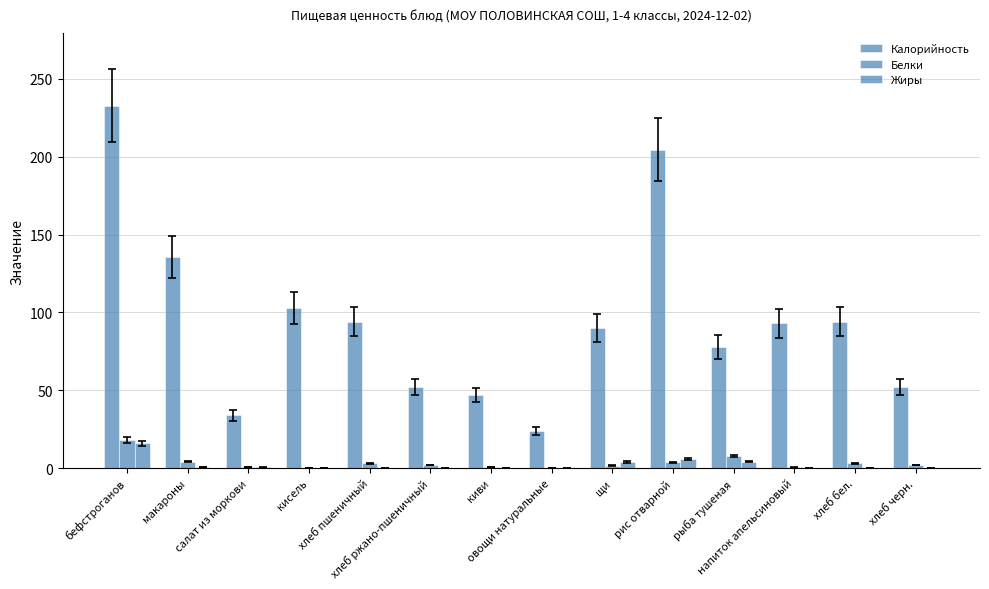

Reading left to right, extract all data points from this chart.

Калорийность: 232.8	135.6	34.0	103.0	94.0	52.2	47.0	24.0	90.0	204.6	77.6	93.0	94.0	52.2
Белки: 18.0	4.3	0.8	0.3	3.0	2.0	0.8	0.0	1.7	3.7	7.8	0.5	3.0	2.0
Жиры: 16.0	0.5	0.5	0.2	0.3	0.4	0.4	0.0	4.1	6.1	4.2	0.2	0.3	0.4